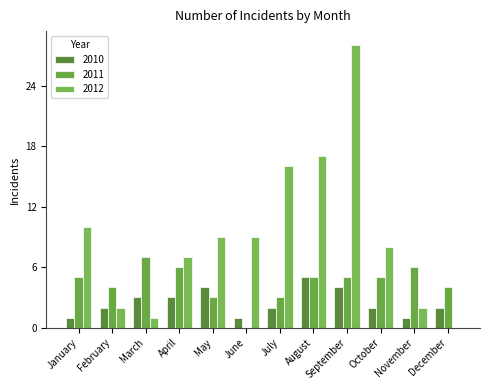

At which label is 2010 closest to 3?

March